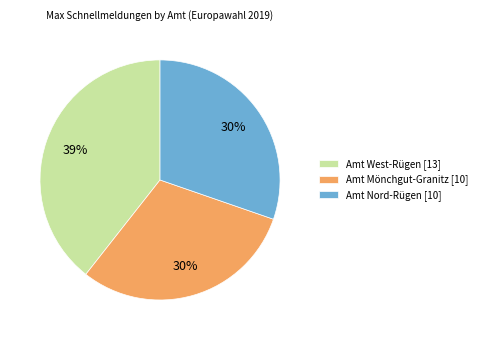

What is the ratio of the value at Amt Nord-Rügen [10] to the value at Amt Mönchgut-Granitz [10]?

1.0